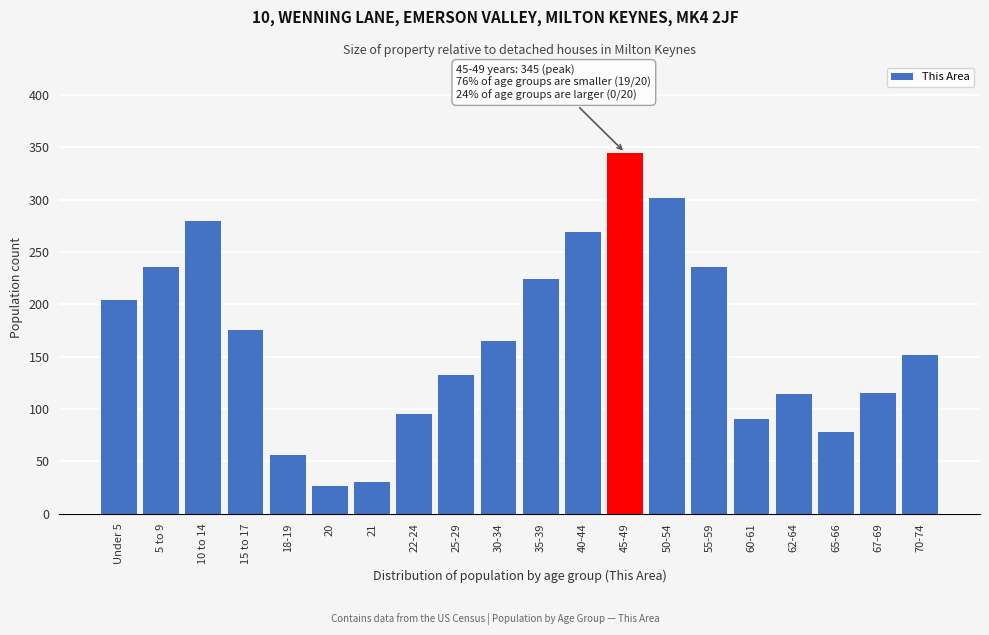

What is the value of the 11th bar from the left?

224